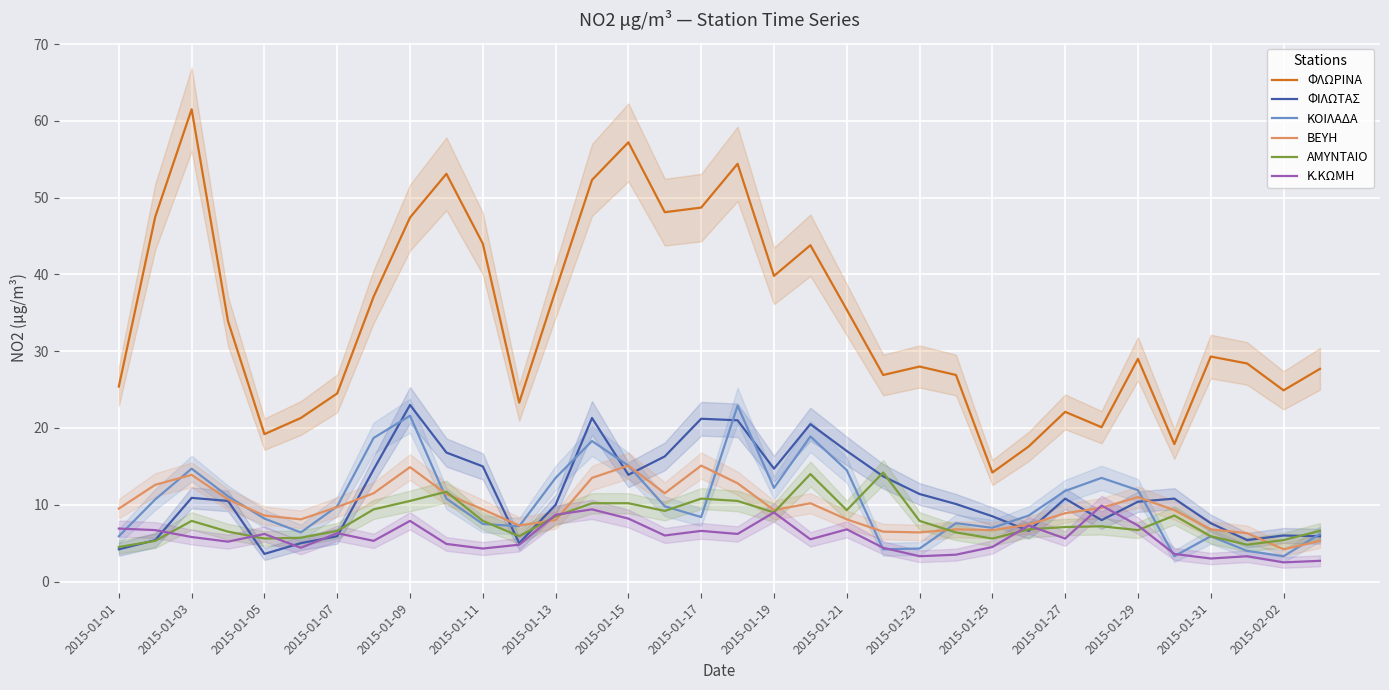

What is the minimum value for ΦΙΛΩΤΑΣ?

3.6